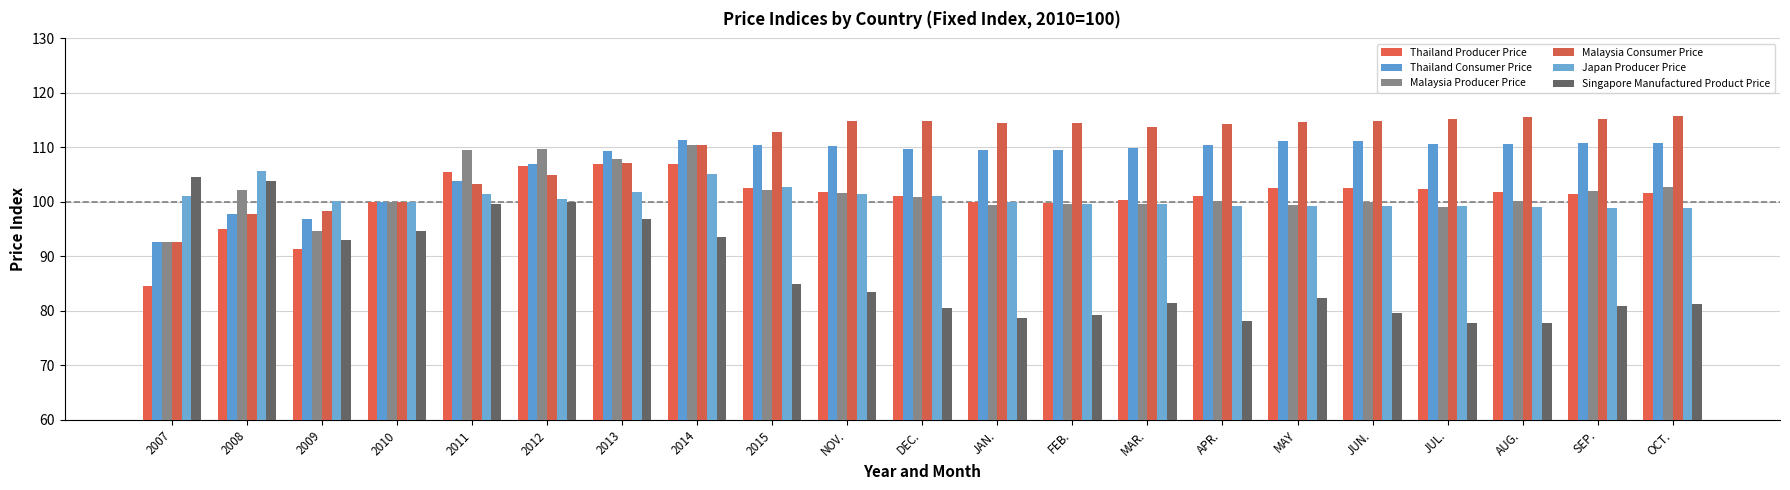

At which label does Thailand Producer Price first exceed 101?

2011